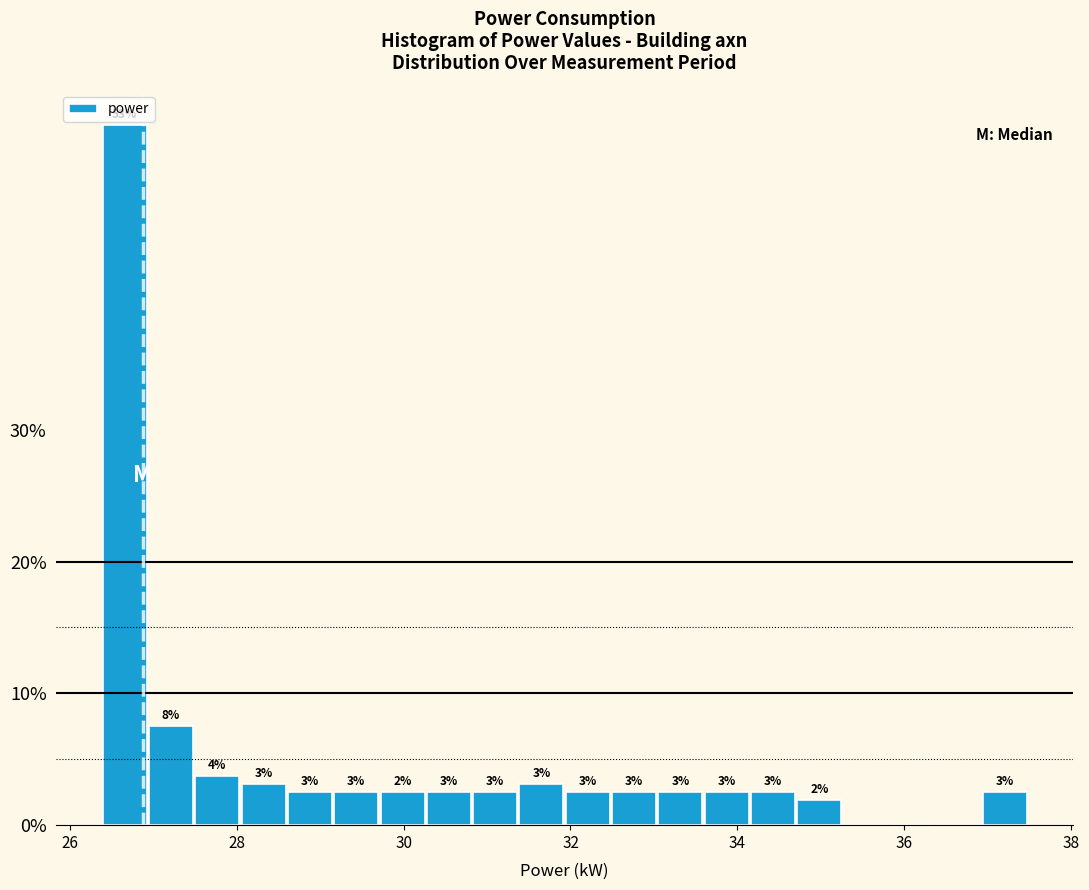

Read against the x-axis, roughly where is the centre of the tallest bar?

26.6